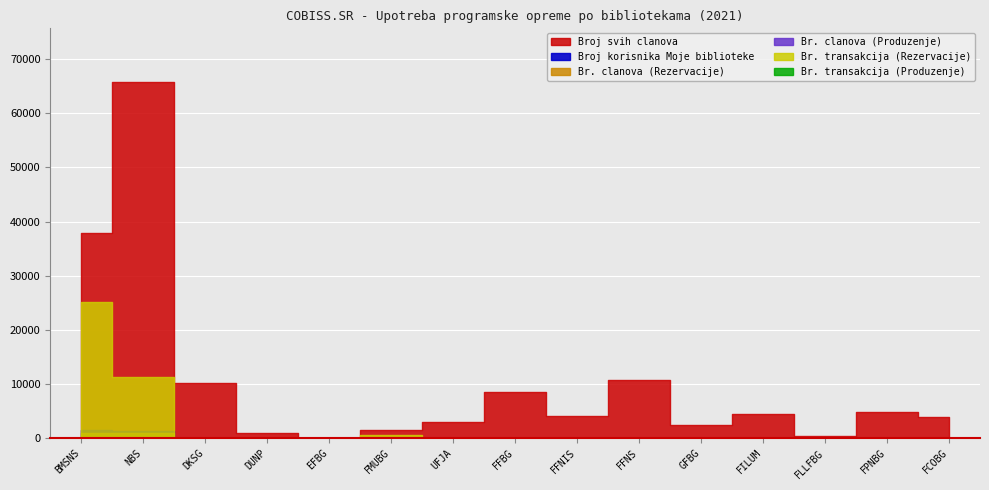

True or false: Br. transakcija (Produzenje) and Br. clanova (Rezervacije) cross at least once.

True